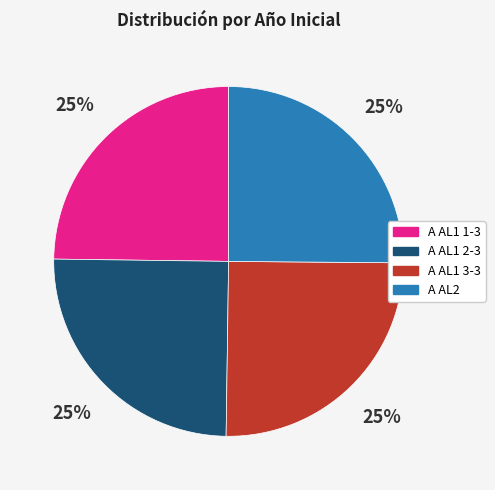

Count the number of slices in the pie.

4